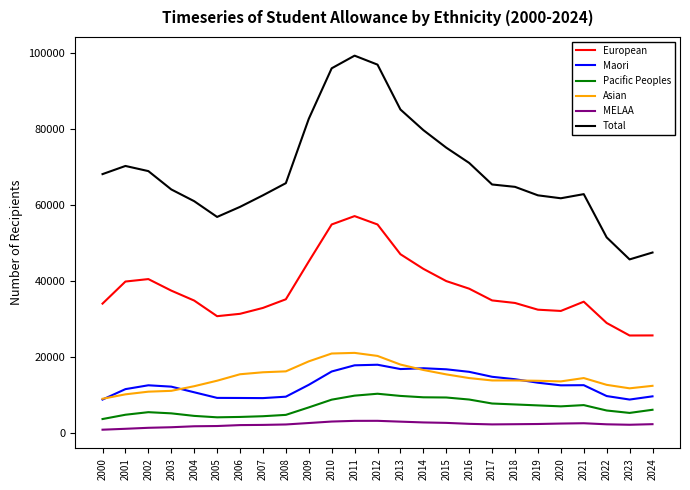

Rank the series by their maximum value, from lowest to highest.

MELAA, Pacific Peoples, Maori, Asian, European, Total